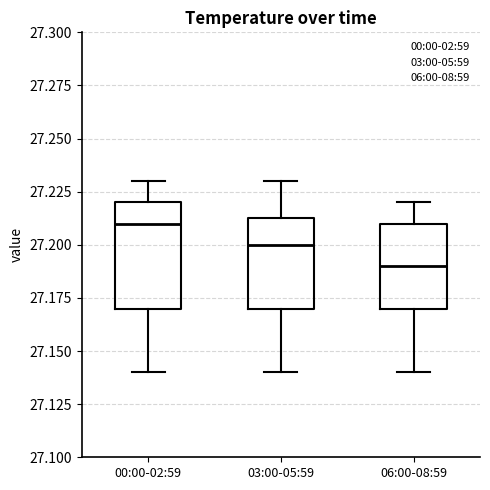

Which box has the lowest median line?

06:00-08:59